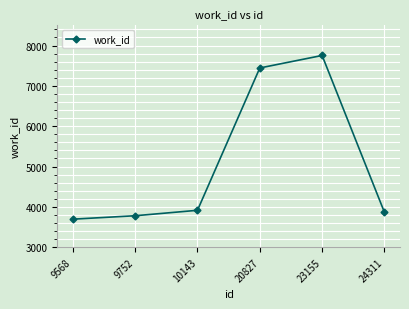

What is the smallest value displayed?

3695